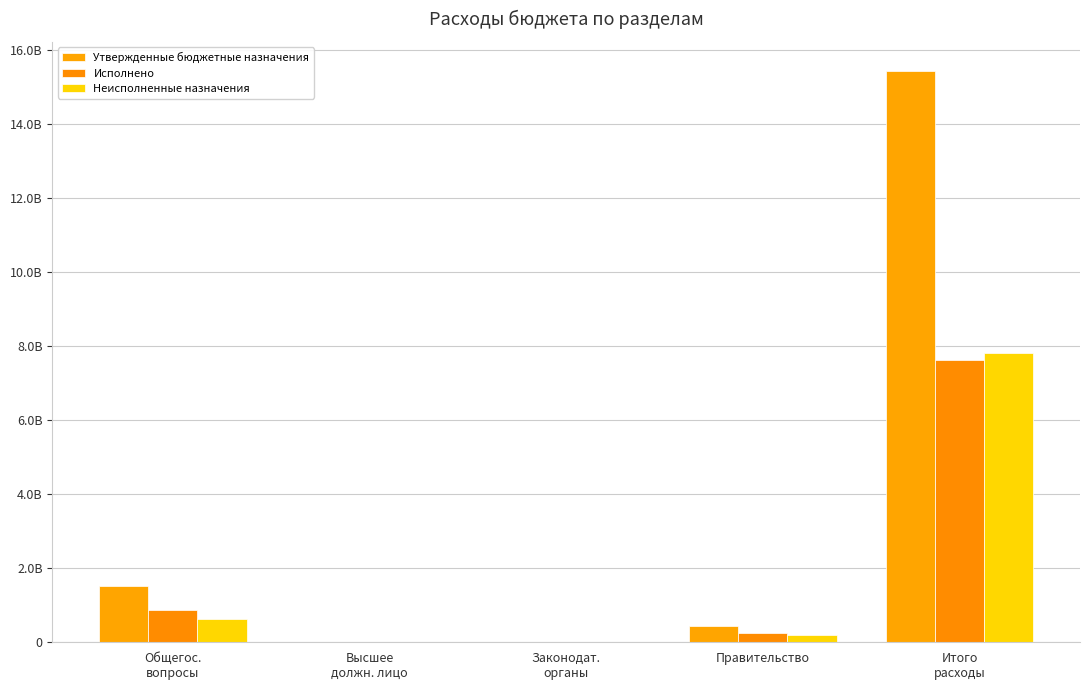

Are the bars grouped side by side (vs. stacked)?

Yes